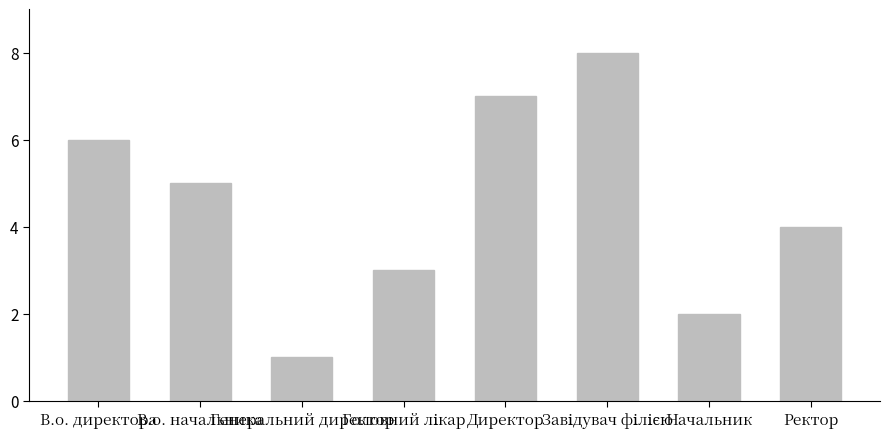

What is the value of the 3rd bar from the left?

1